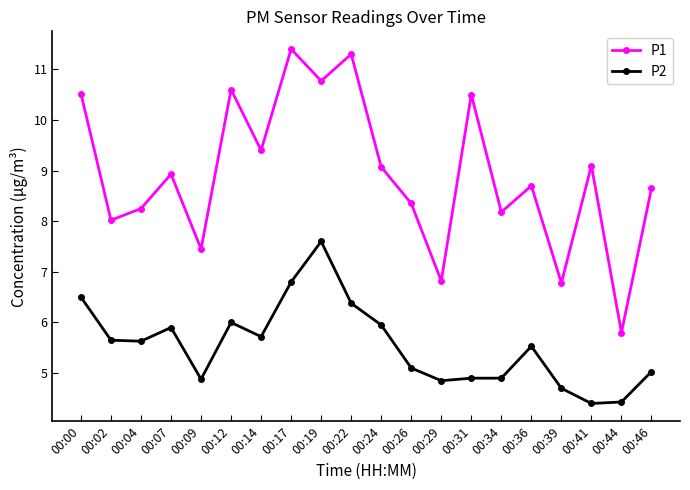

True or false: P1 has more than 1 interior local peaks.

True